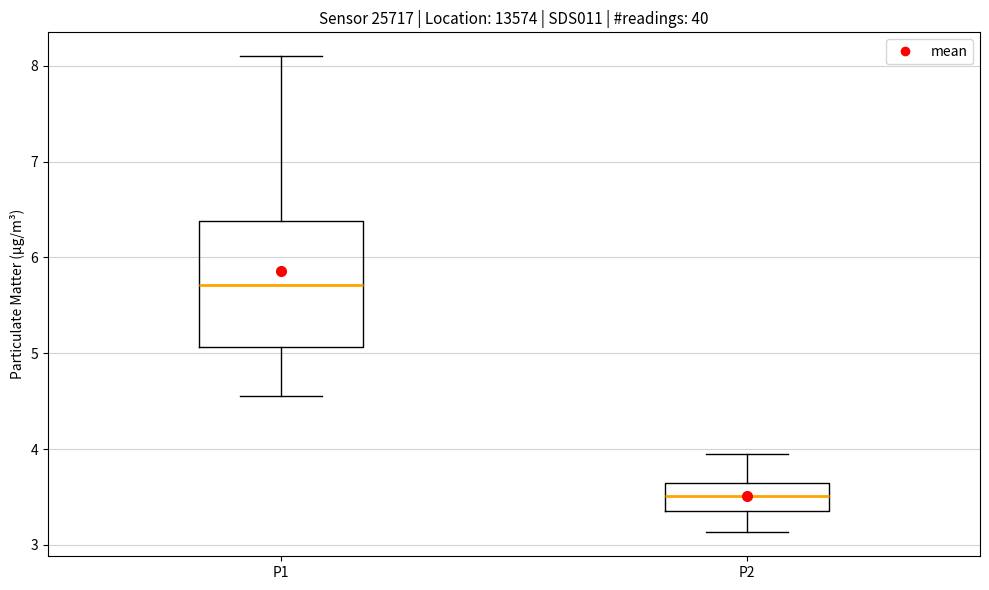

Reading left to right, transcribe this box plot: for each box, give where its median line is, the range the box spans, and where its two whiskers end, as read against the y-axis. The values are not printed on the chart, so give them approximately, as read against the axis.

P1: median 5.7, box 5.1 to 6.4, whiskers 4.6 to 8.1
P2: median 3.5, box 3.4 to 3.6, whiskers 3.1 to 4.0